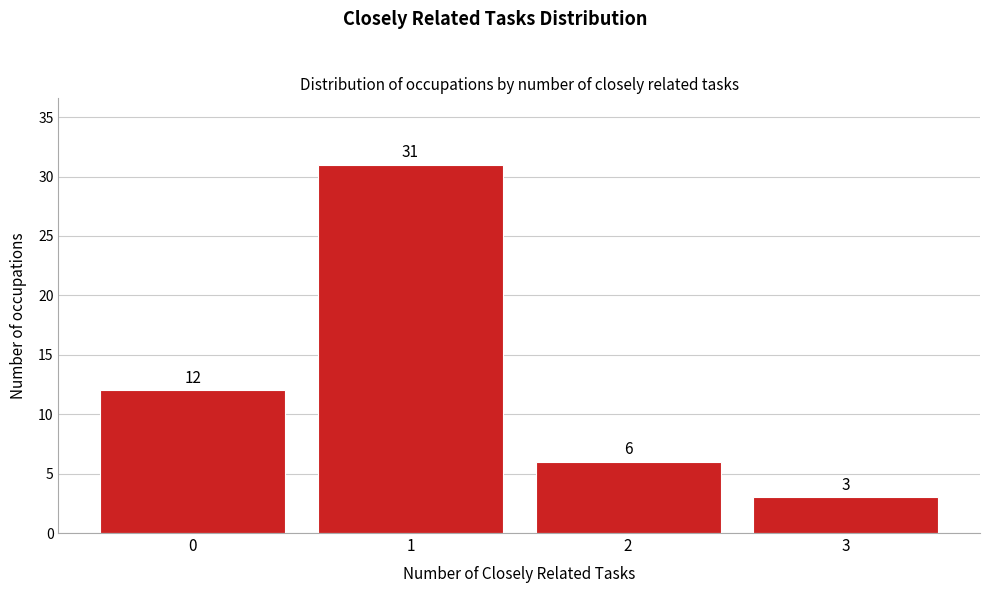

Reading left to right, extract all data points from this chart.

0=12	1=31	2=6	3=3